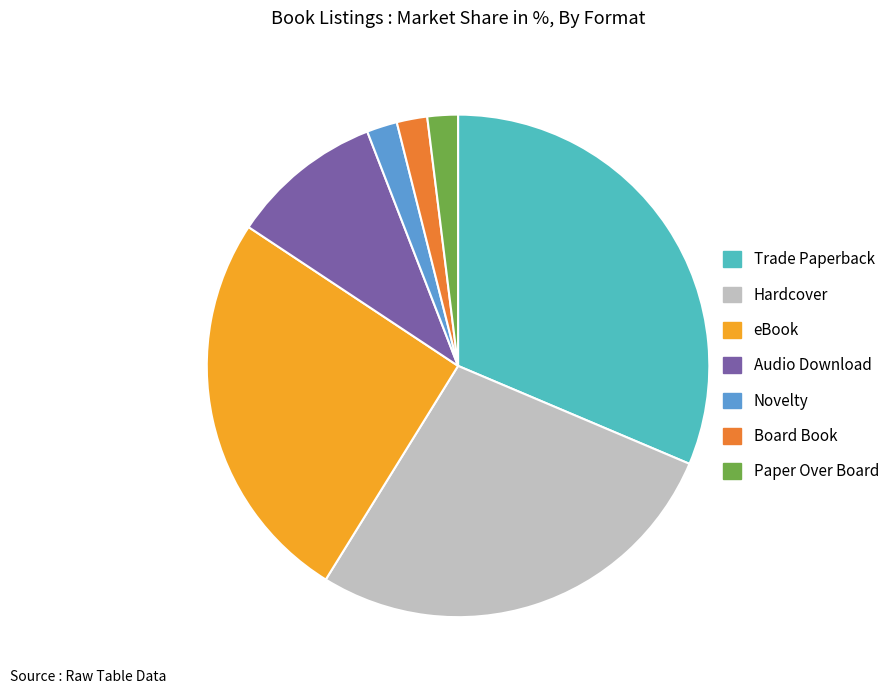

Is there a majority slice in this chart?

No